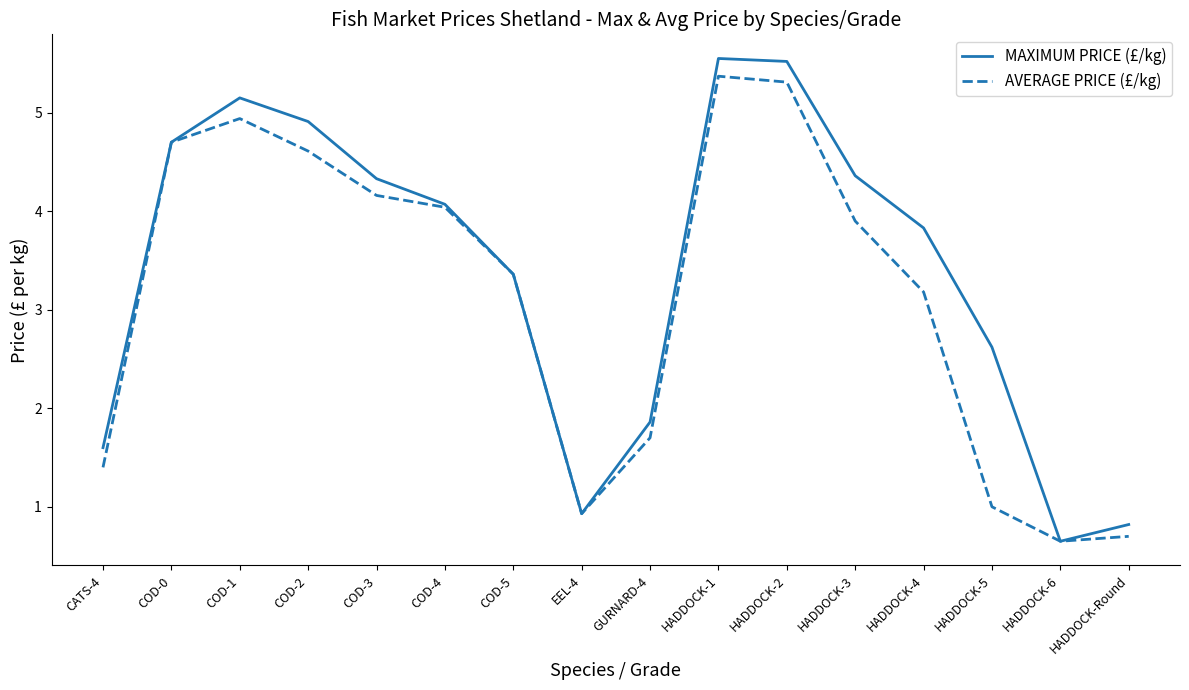

Between COD-2 and EEL-4, which series saw the biggest shift?

MAXIMUM PRICE (£/kg)